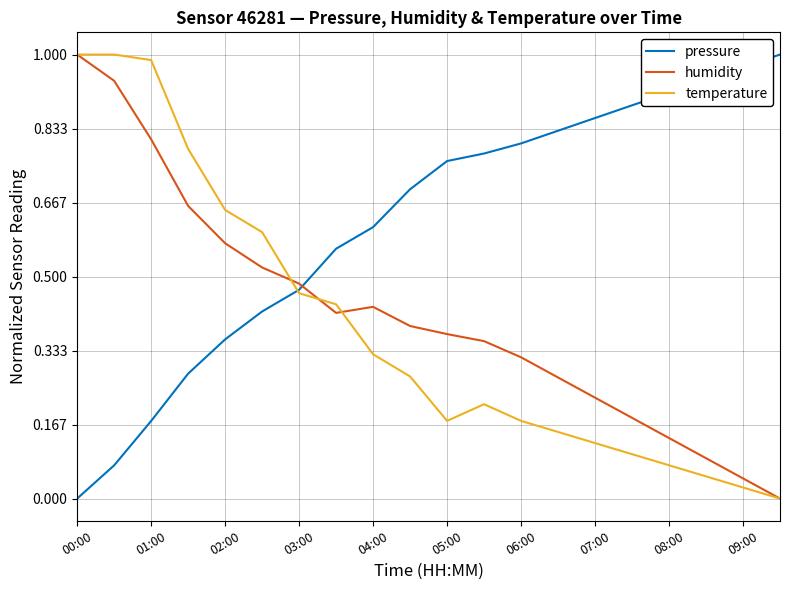

True or false: pressure has more than 2 points higher than both neighbors.

False